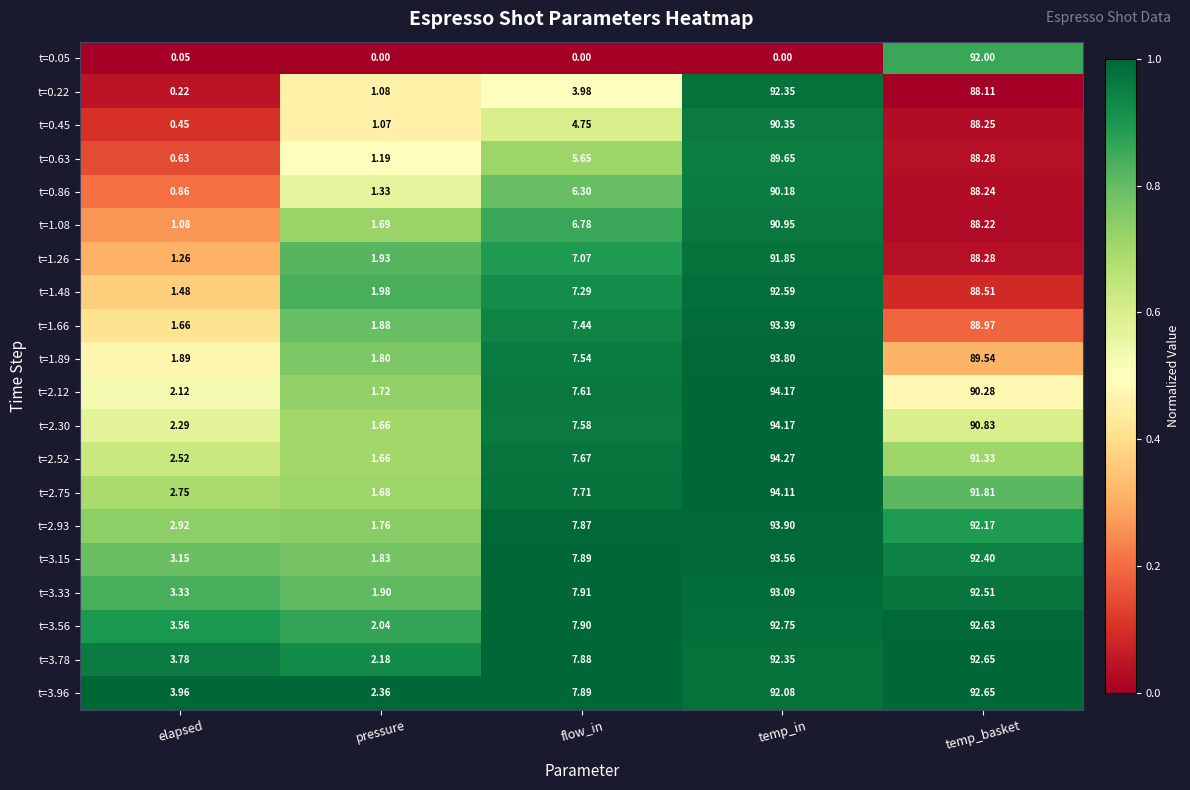

At which label does t=3.56 reach its minimum?

pressure